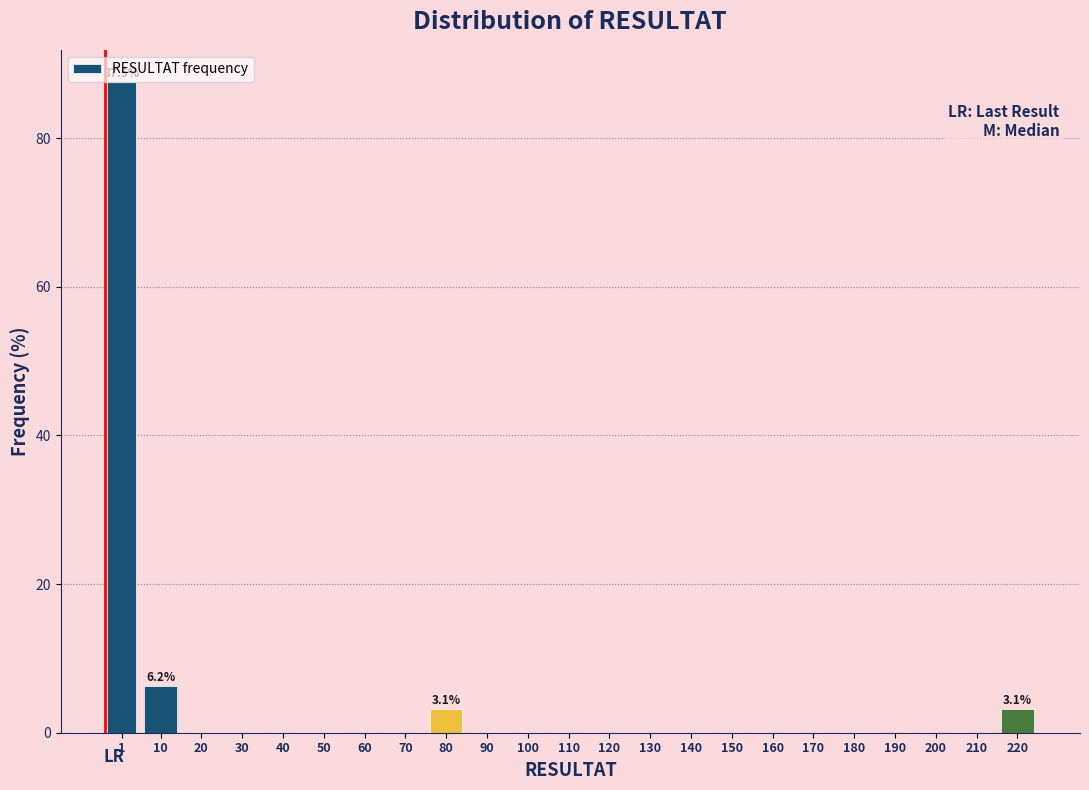

What is the sum of all values?

100.0